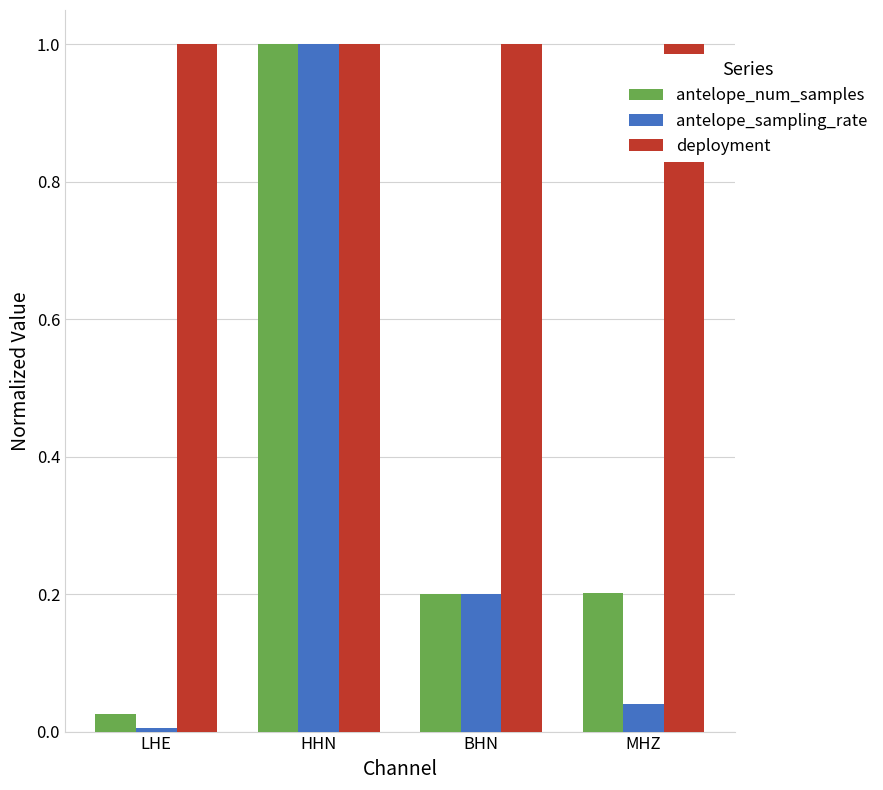

At which category is the sum across all series the highest?

HHN